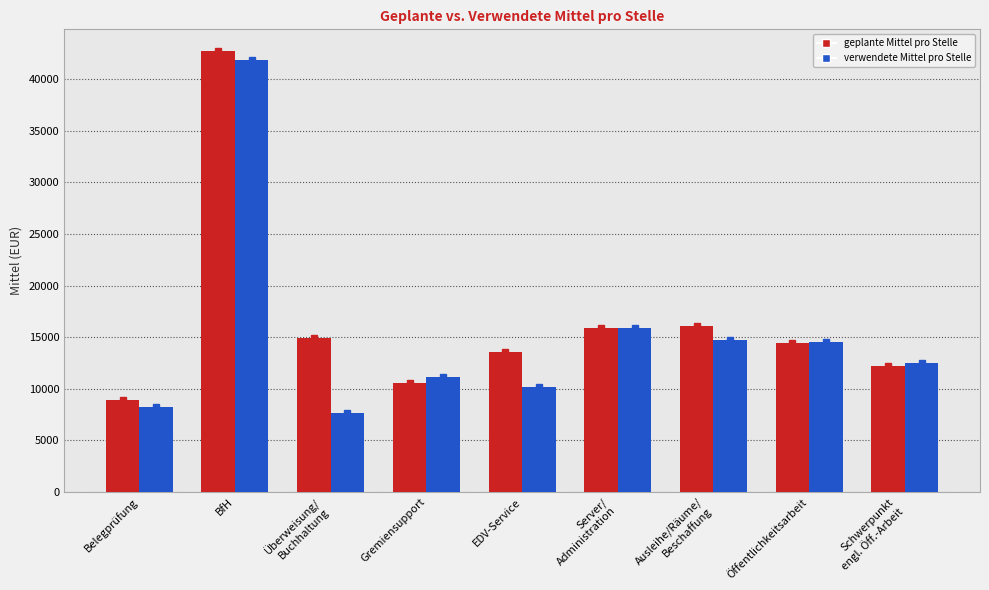

What is the spread (max minus min) of values at Belegprüfung?

668.1